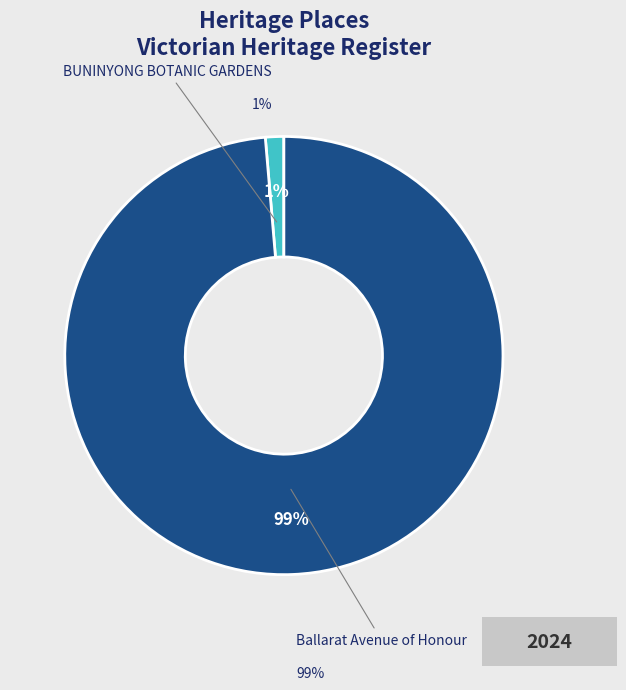

Which slice is the smallest?

BUNINYONG BOTANIC GARDENS